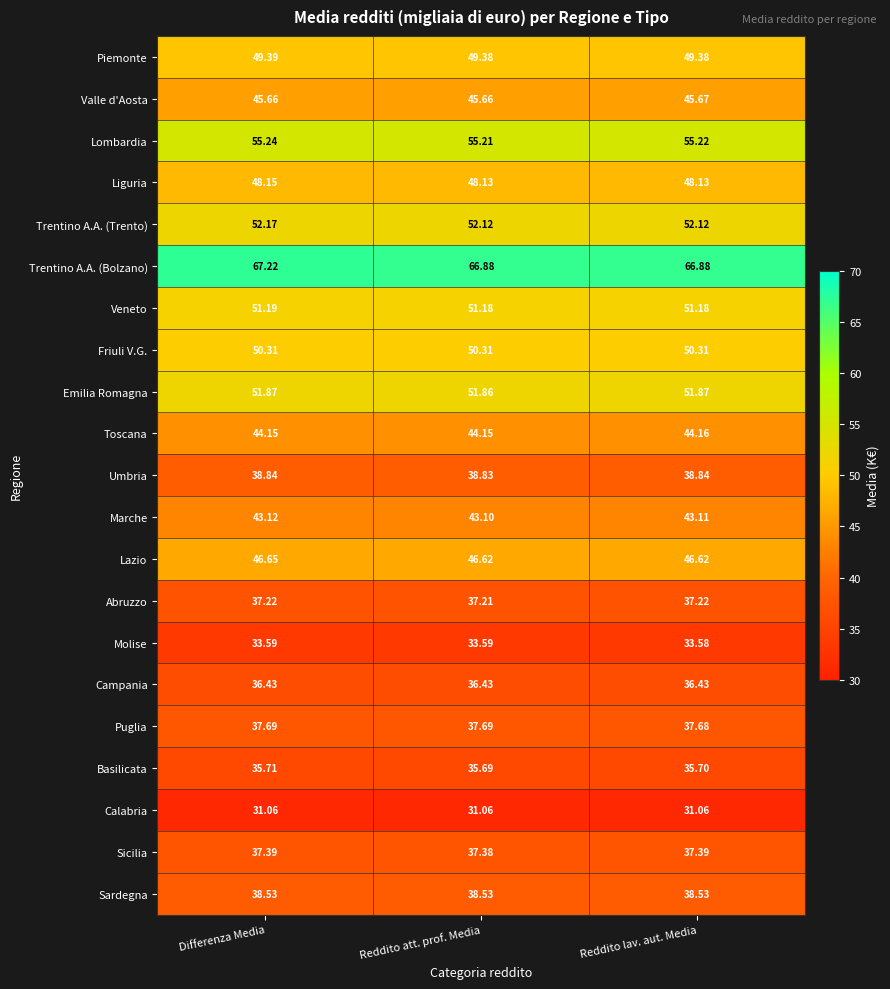

Which series has the largest total across all categories?

Trentino A.A. (Bolzano)